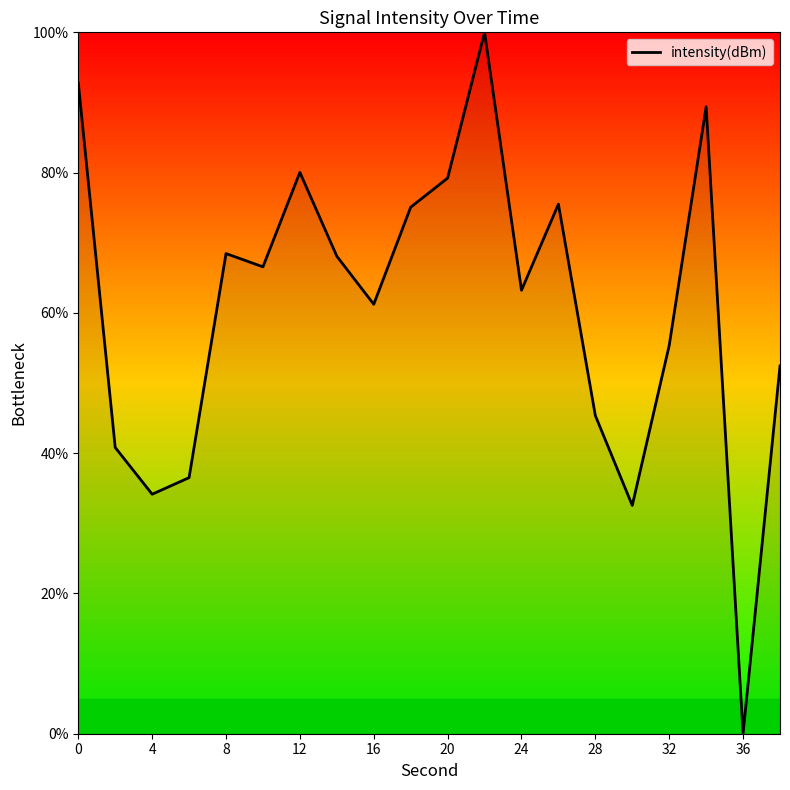

What is the greatest value displayed?

100.0